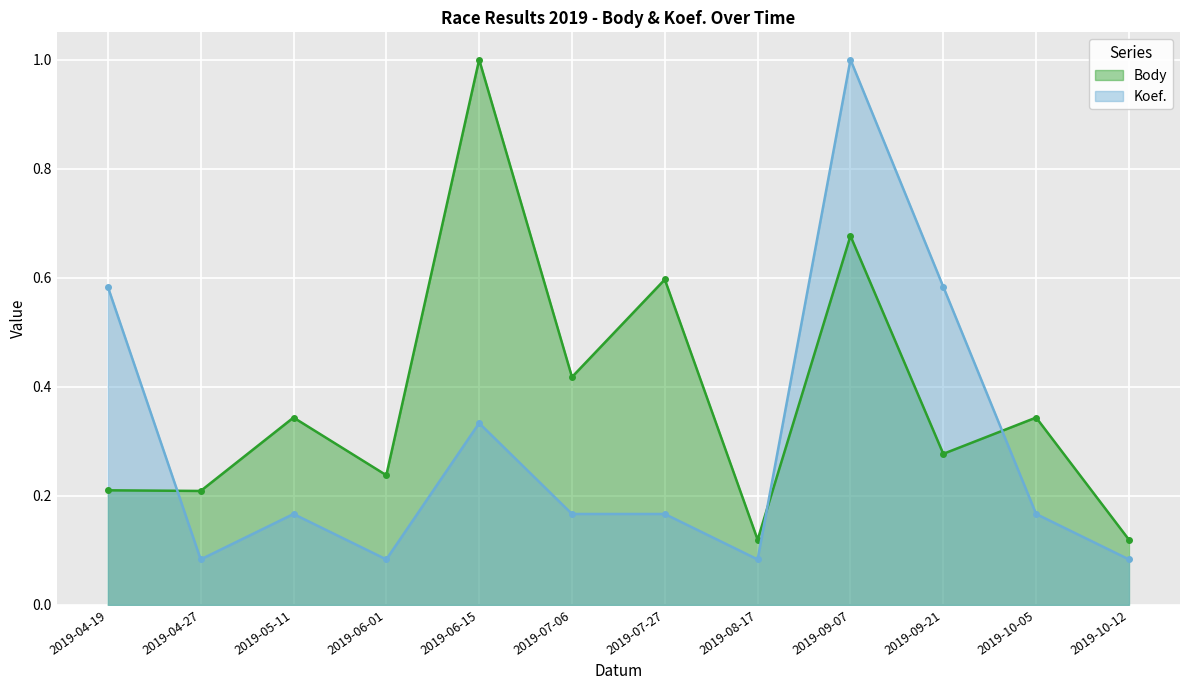

What is the label of the 8th point from the left?

2019-08-17